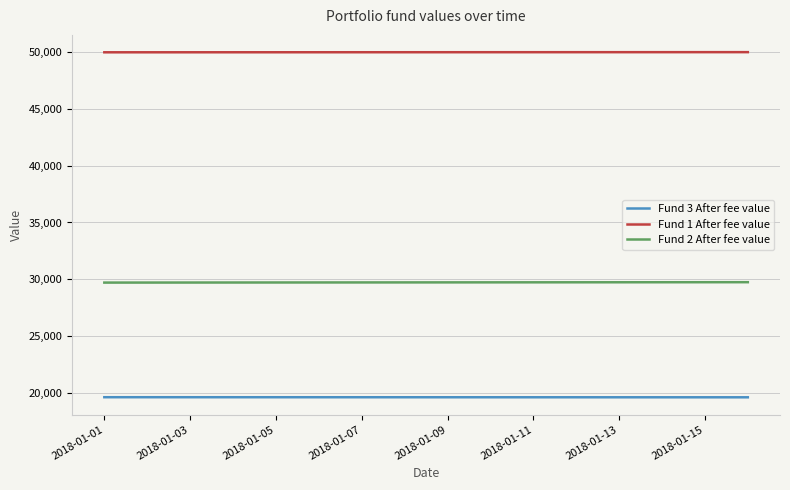

True or false: Fund 1 After fee value and Fund 3 After fee value intersect in this chart.

False